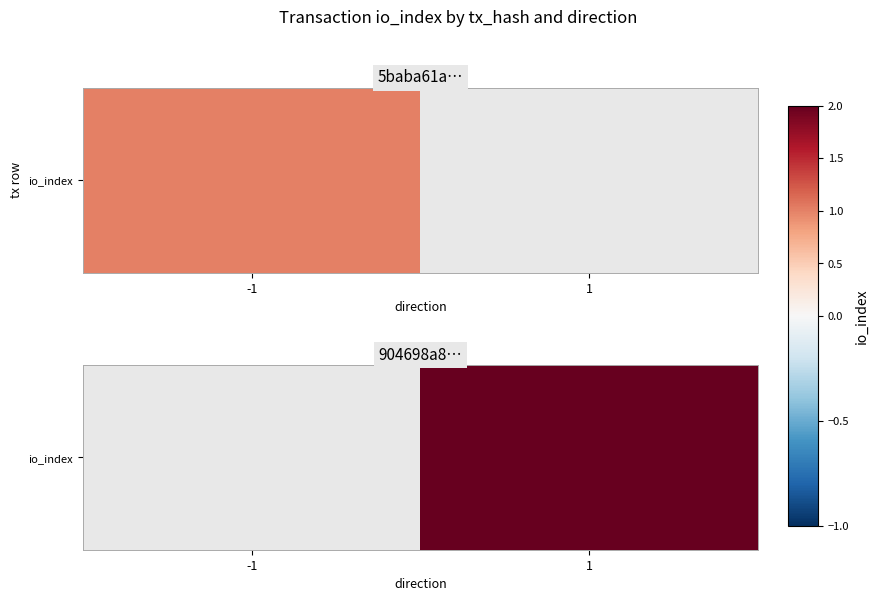

Rank the categories by value from lowest to highest.

-1, 1